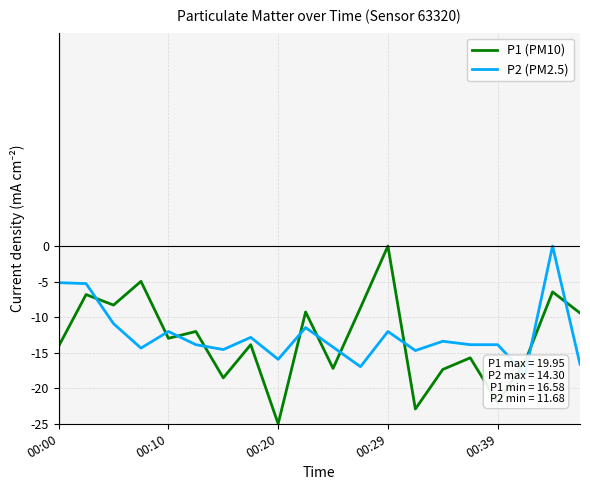

The P1 (PM10) series shows -22.0 at 00:39. True or false?

True